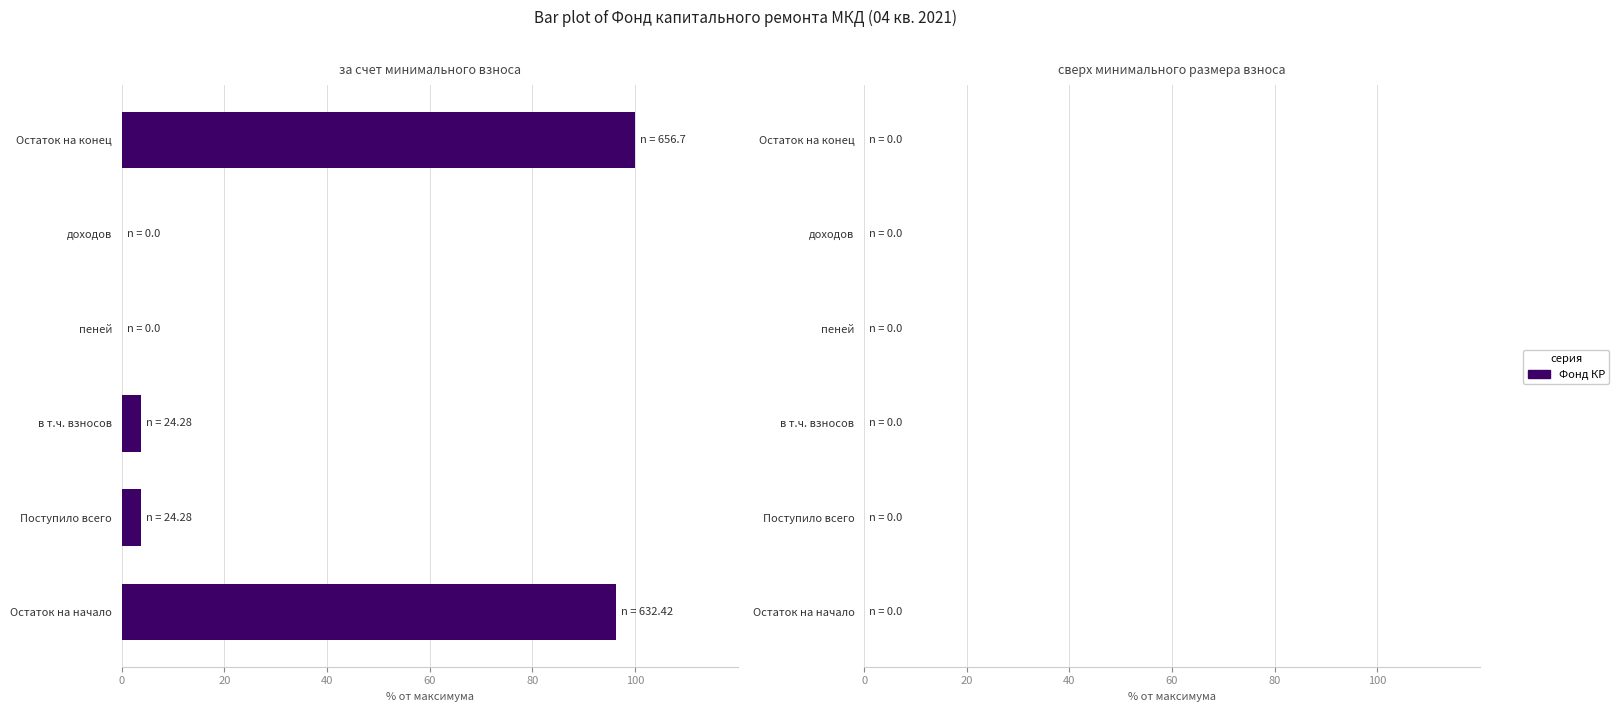

What is the maximum value shown in the chart?

100.0